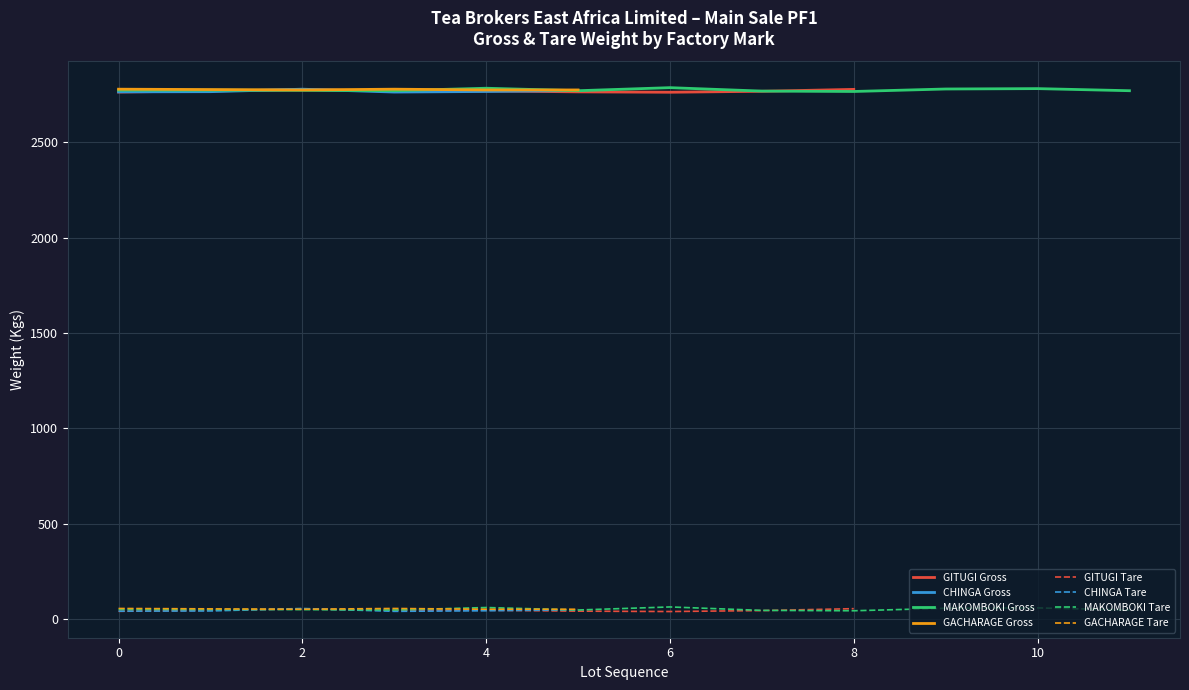

True or false: GACHARAGE Tare has a value of 57 at 0.

True